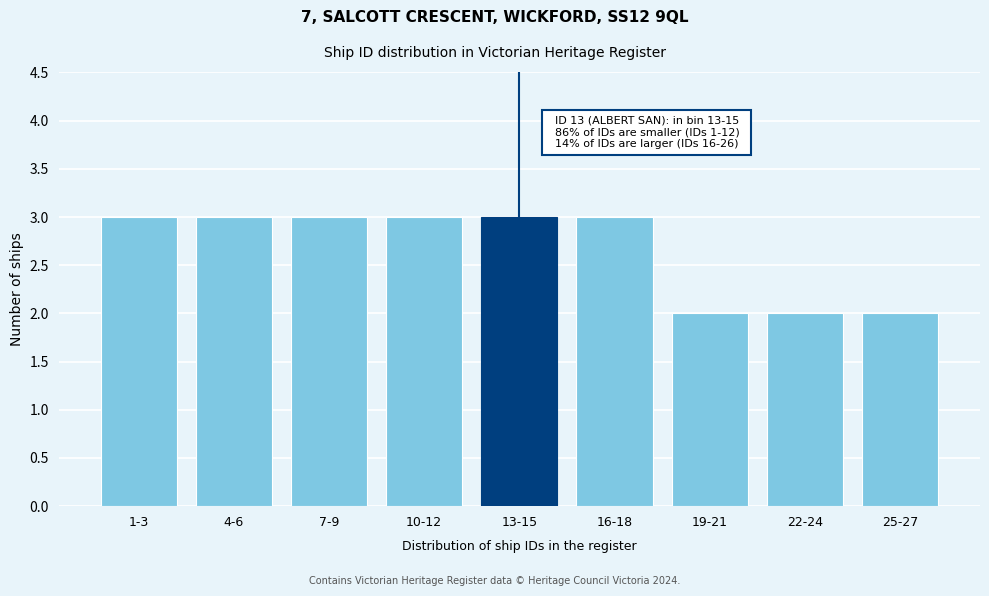

Reading left to right, transcribe all the data shown in this chart.

1-3=3	4-6=3	7-9=3	10-12=3	13-15=3	16-18=3	19-21=2	22-24=2	25-27=2